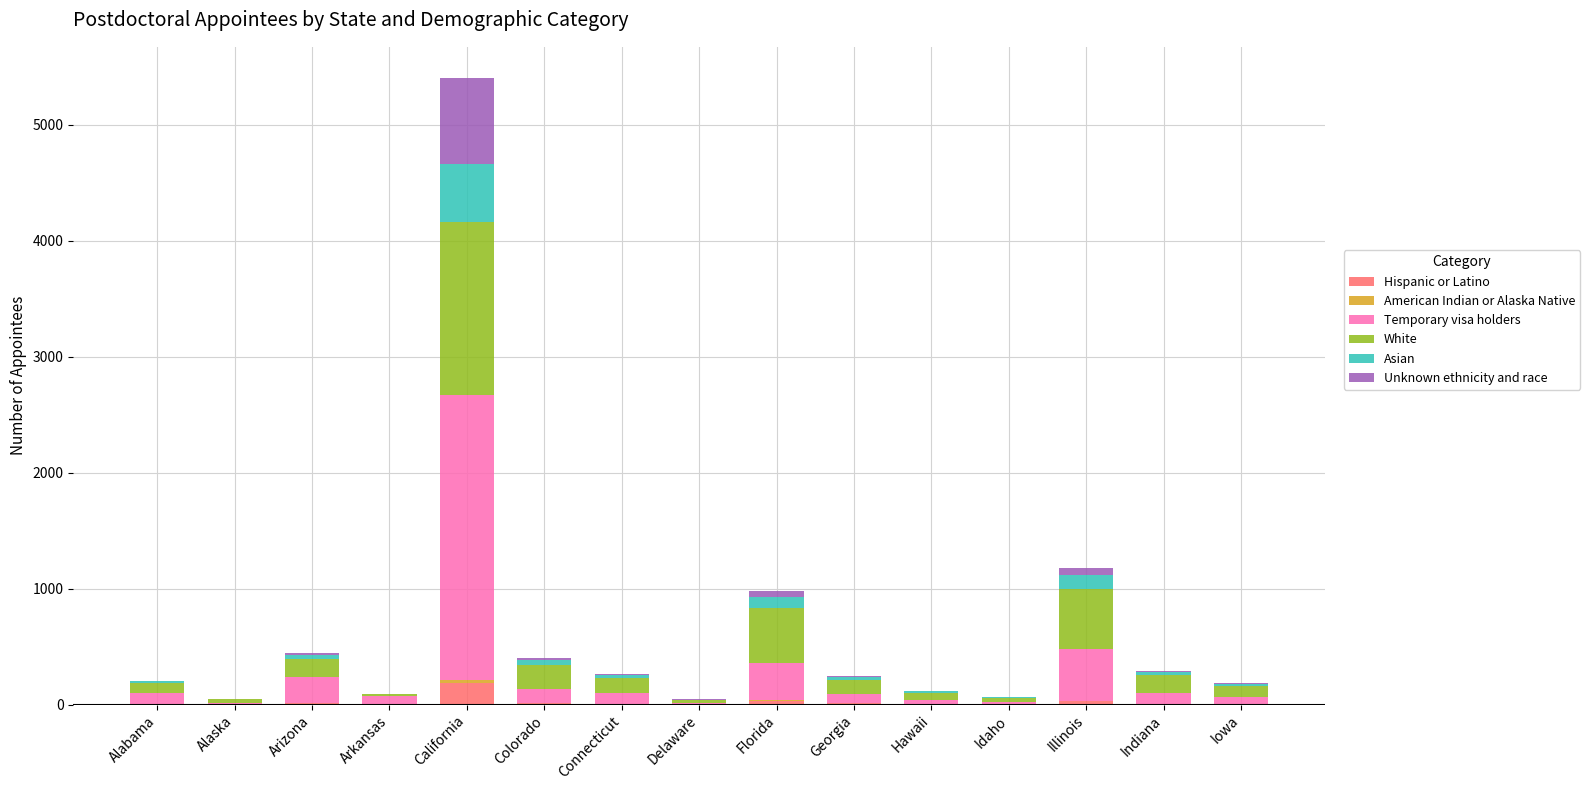

Count the number of data series in this chart.

6